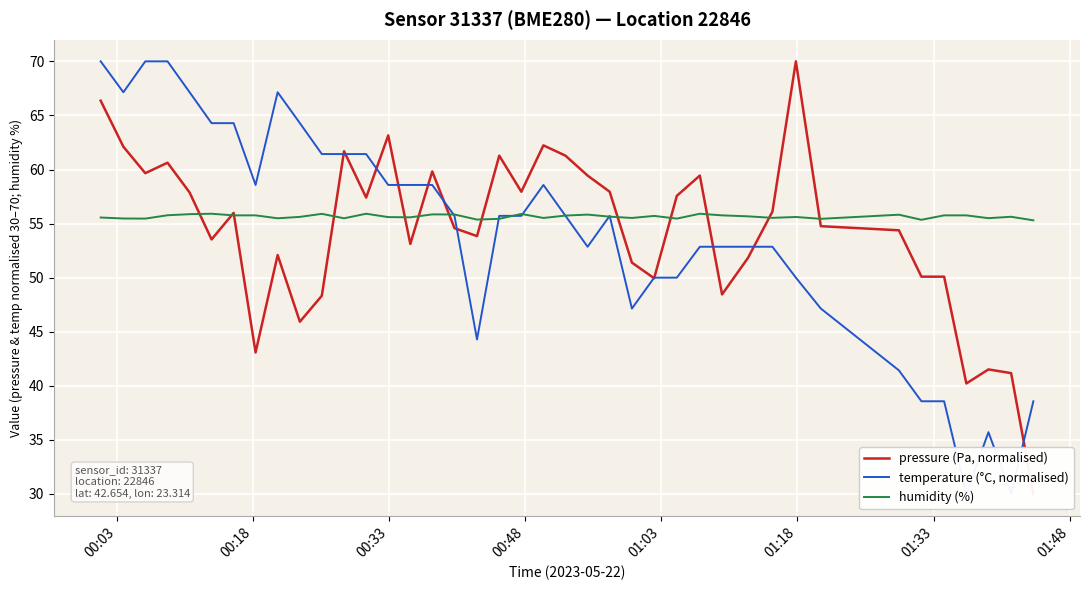

How many lines are shown in the chart?

3